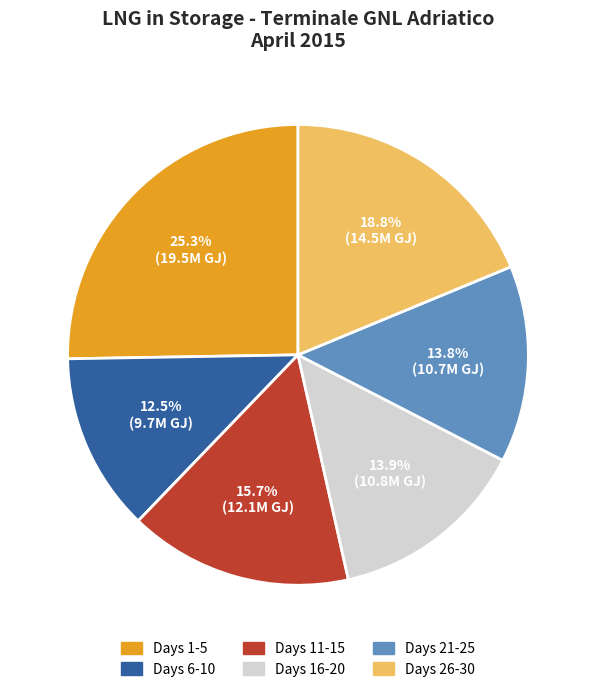

What percentage is NOT represented by Days 6-10?

87.5%